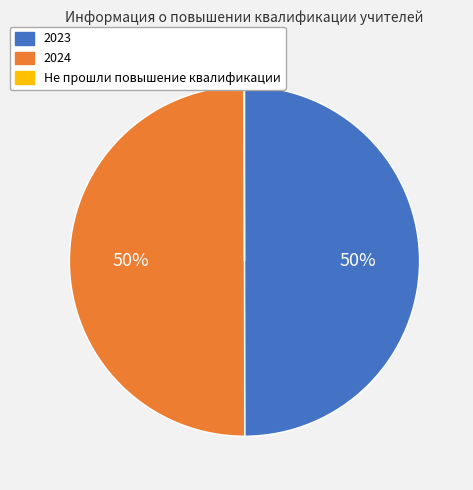

True or false: 2024 accounts for 60% of the total.

False